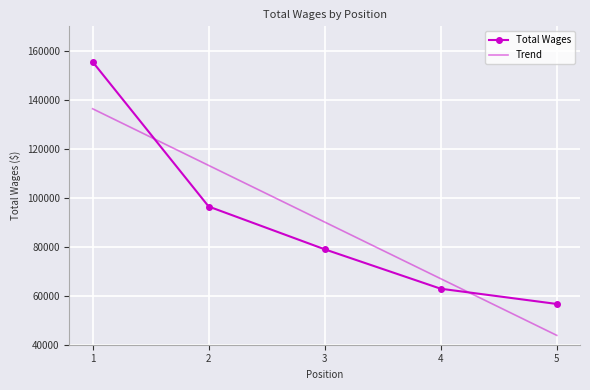

What is the total value across all series at 3?

169041.6